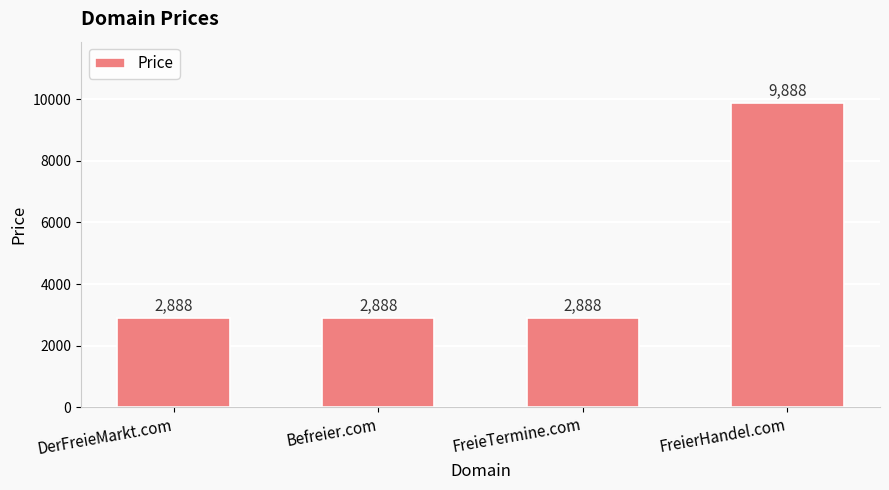

What is the label of the 2nd bar from the right?

FreieTermine.com